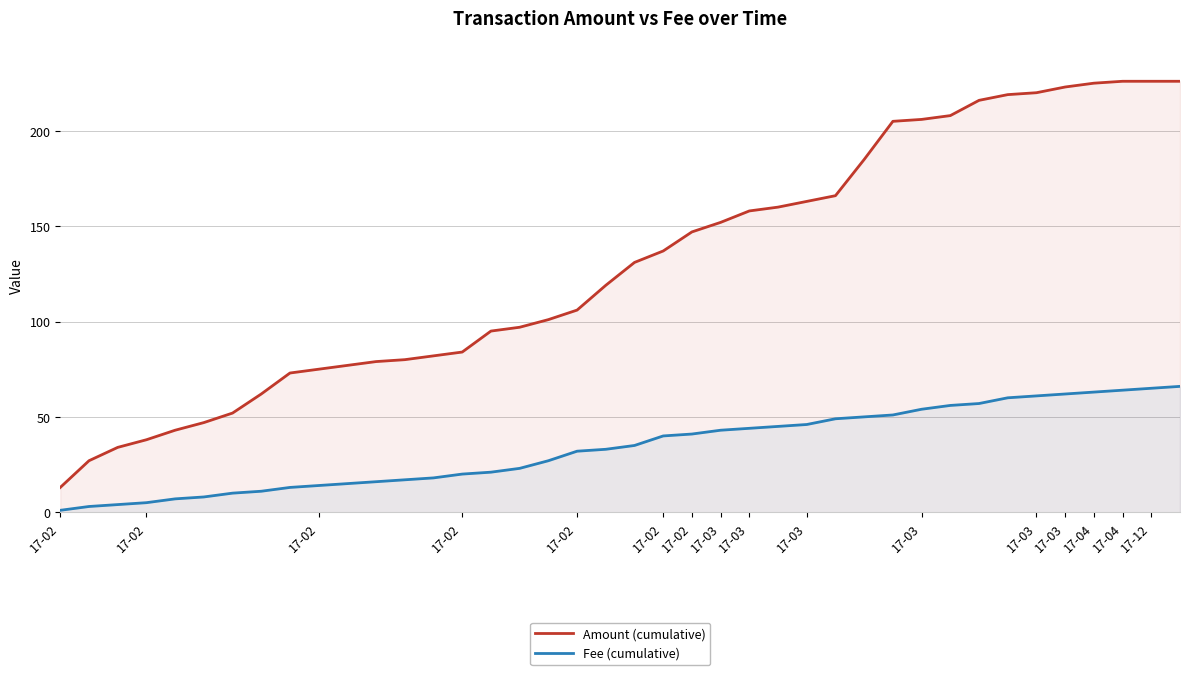

True or false: Amount (cumulative) and Fee (cumulative) cross at least once.

False